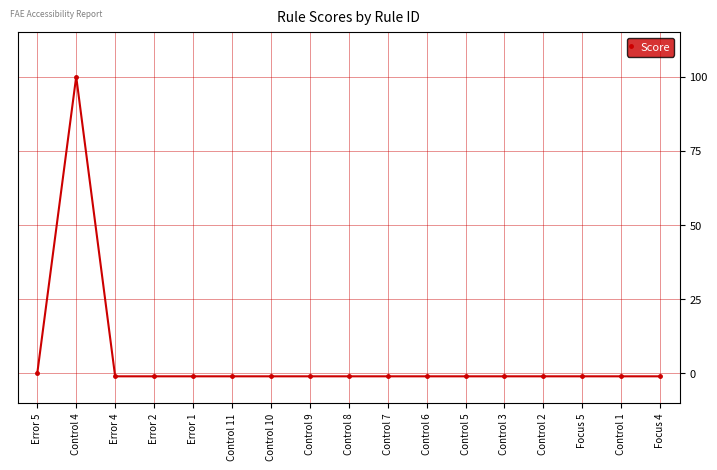

What is the value of the 5th point from the left?

-1